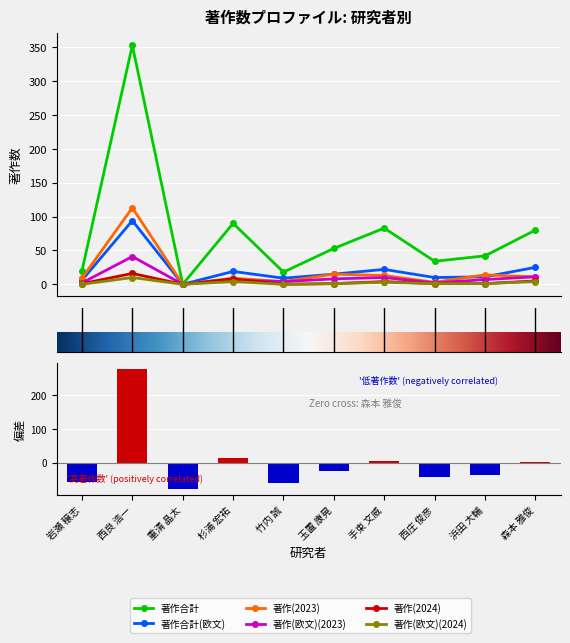

Between 岩瀬 穣志 and 西庄 俊彦, which is larger?

西庄 俊彦